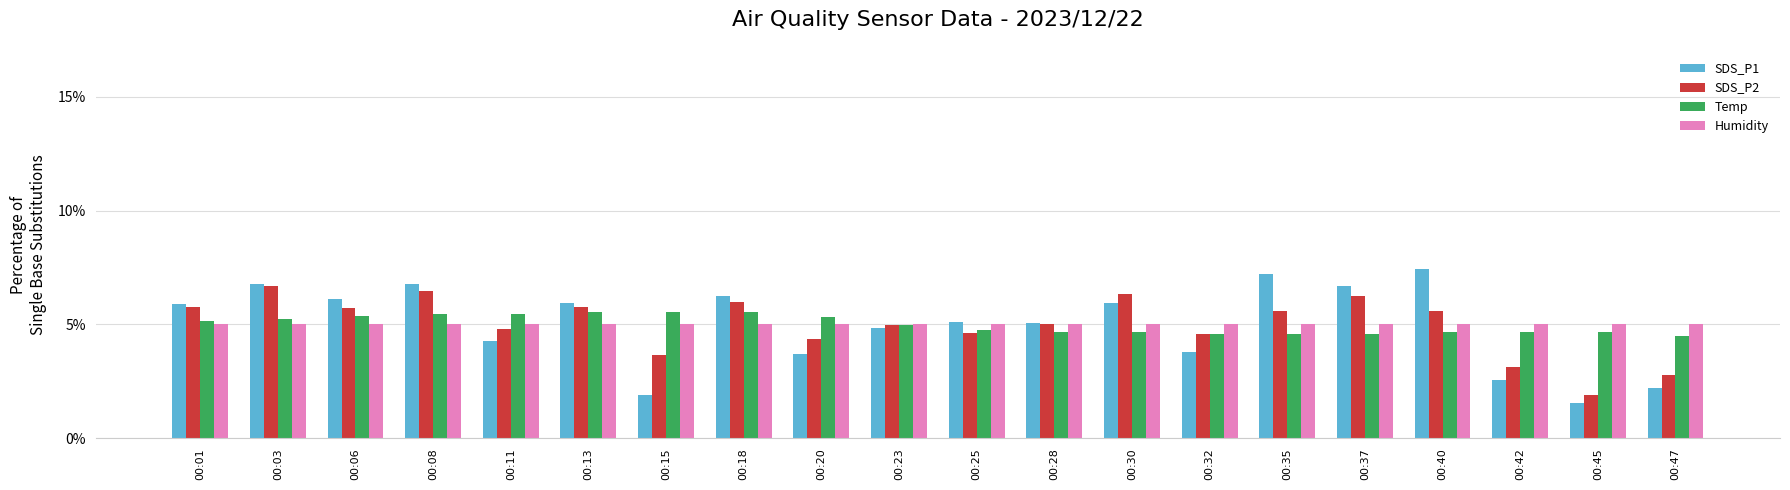

How many bars are there in total?

80